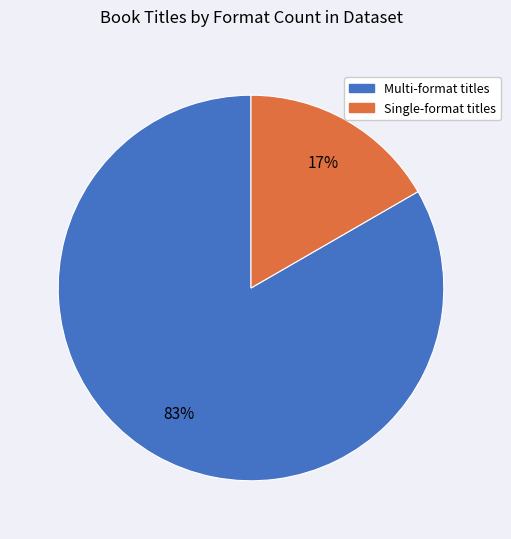

To the nearest percent, what is the average slice percentage?

50%